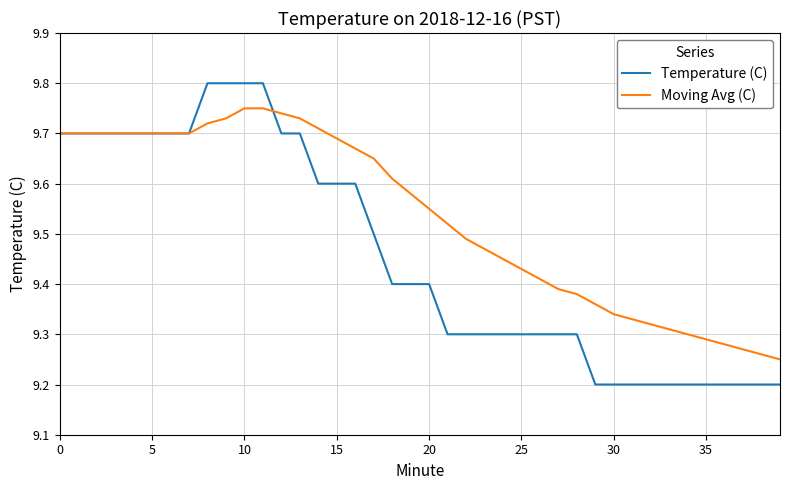

Rank the series by their average value, from highest to lowest.

Moving Avg (C), Temperature (C)